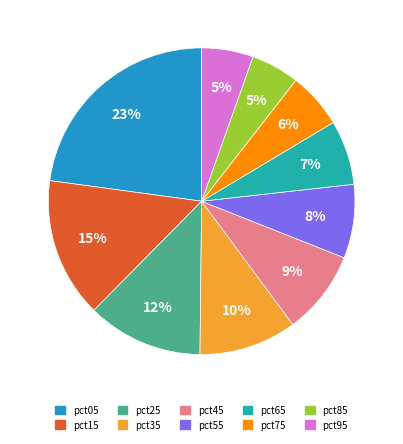

Is the sum of pct55 and pct95 greater than half?

No